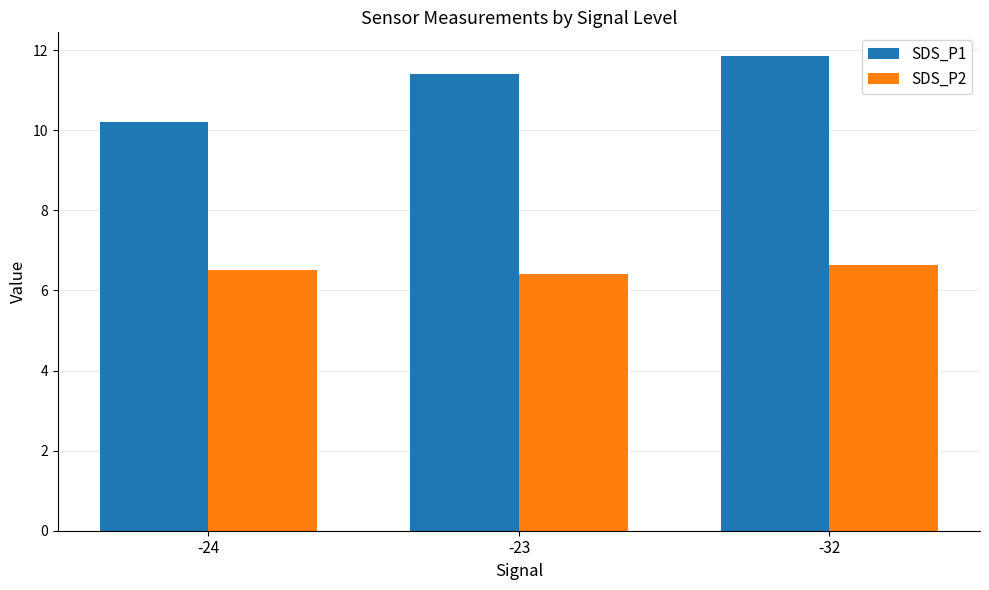

Count the number of data series in this chart.

2